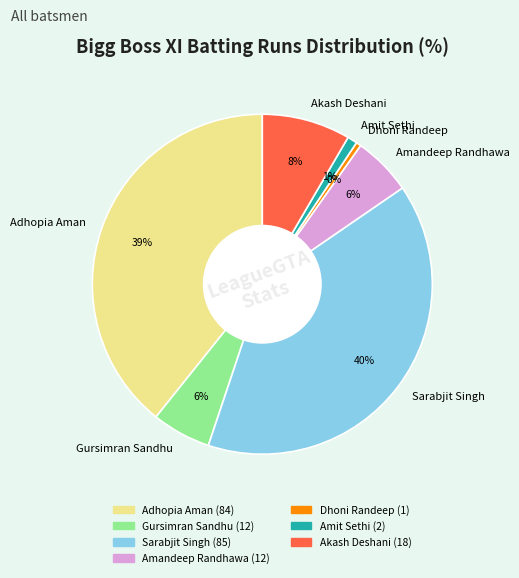

Do Gursimran Sandhu and Adhopia Aman together represent more than half of the pie?

No